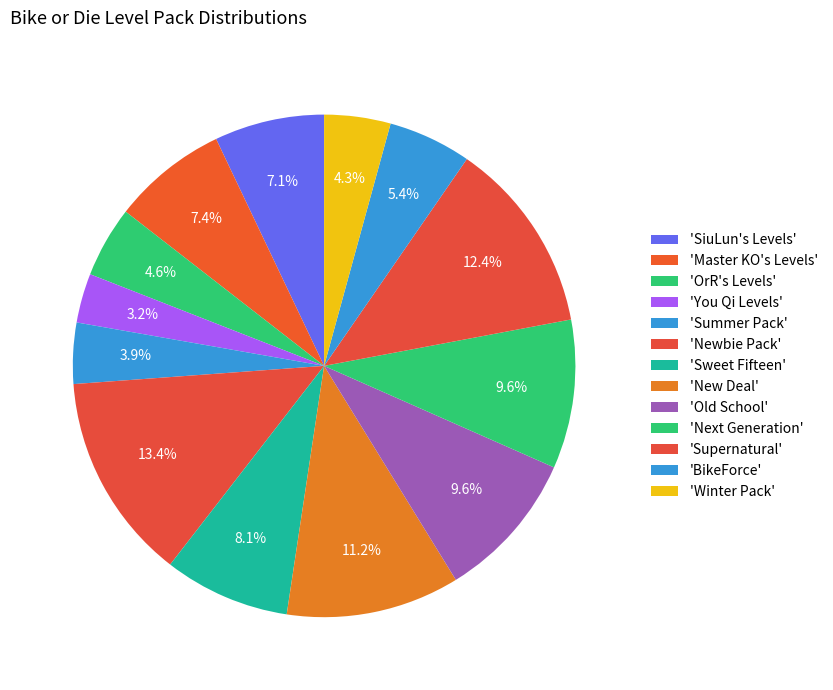

How many slices are in this pie chart?

13